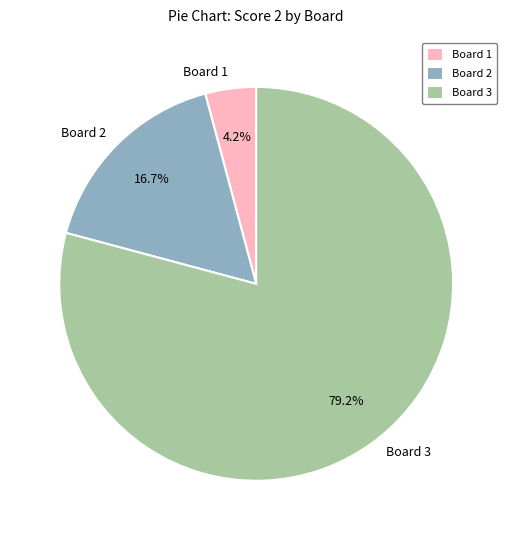

True or false: Board 2 accounts for 29% of the total.

False